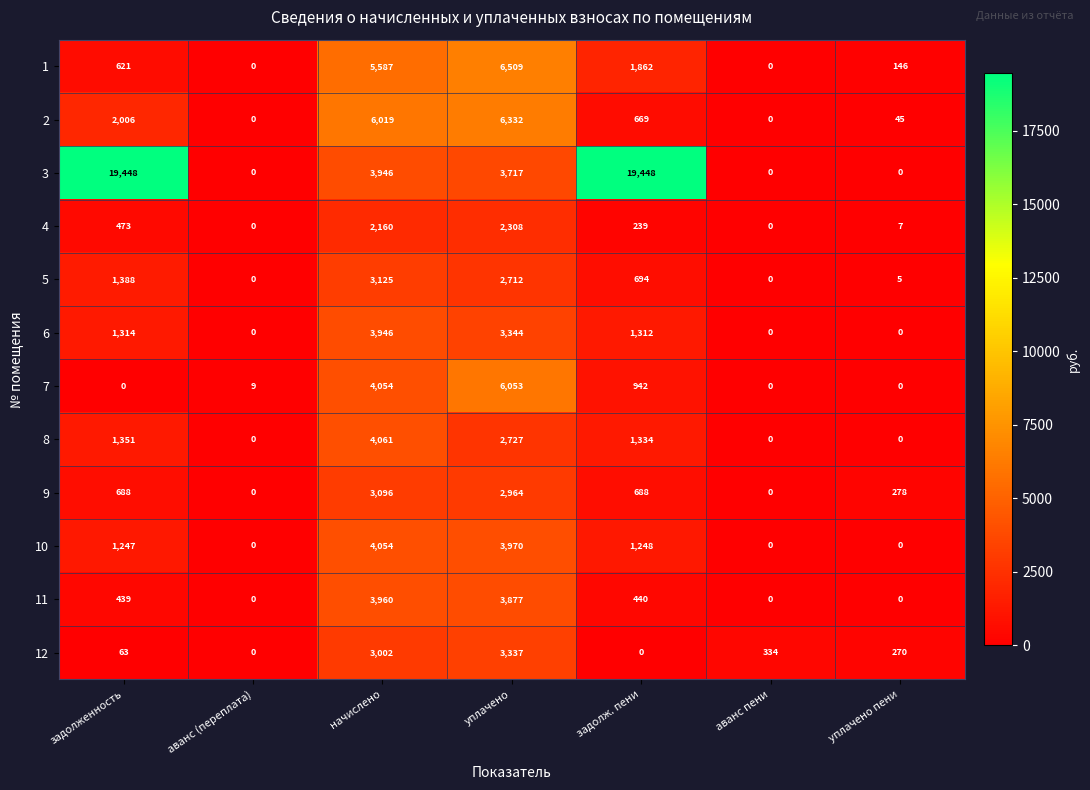

What is the spread (max minus min) of values at аванс (переплата)?

9